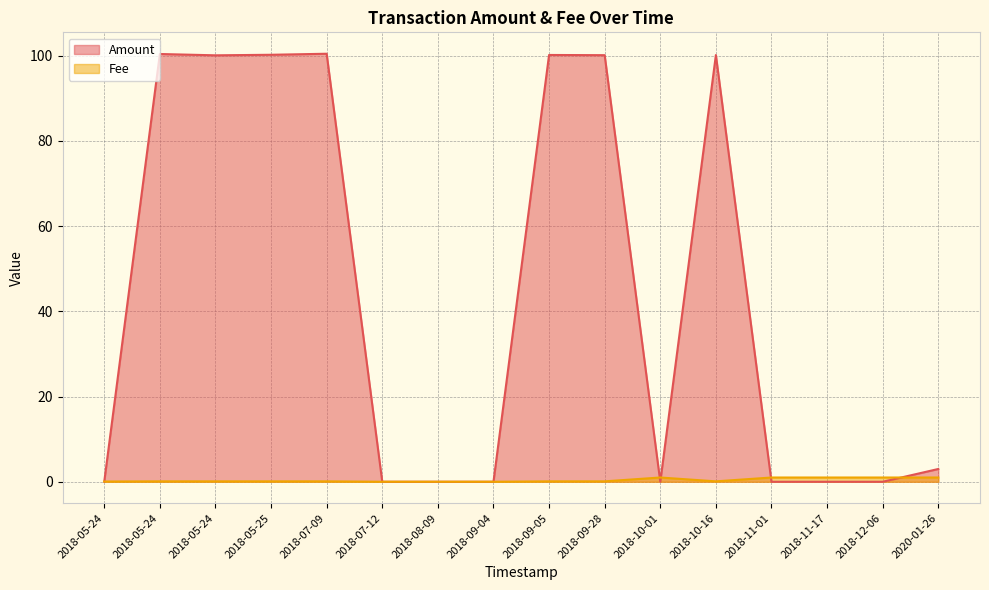

How many positive values does the Amount series have?

8